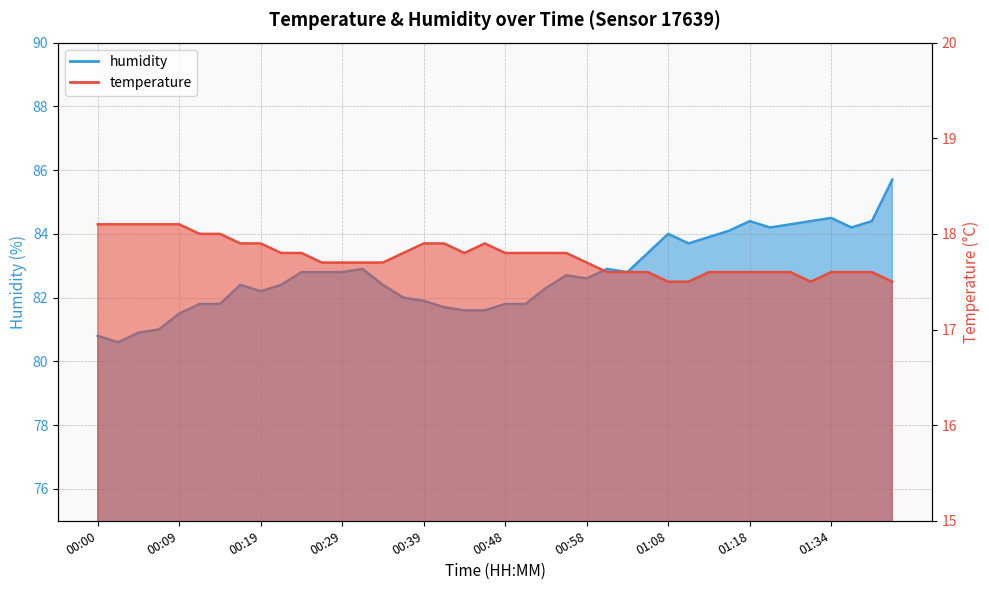

Does the chart display data point markers on the line(s)?

No